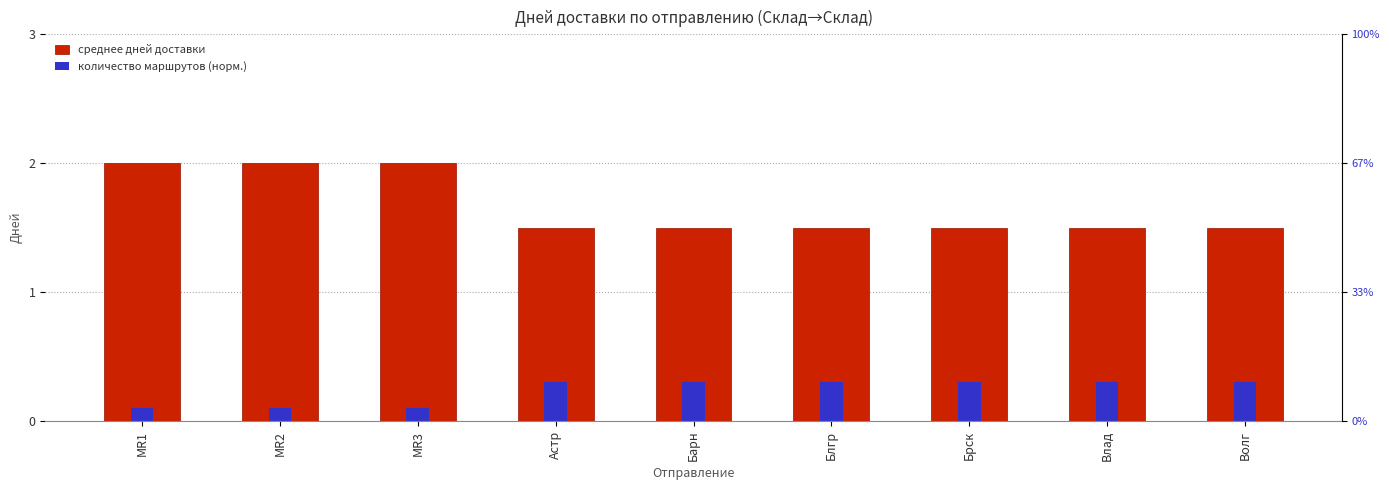

Which series has the widest spread of values?

среднее дней доставки